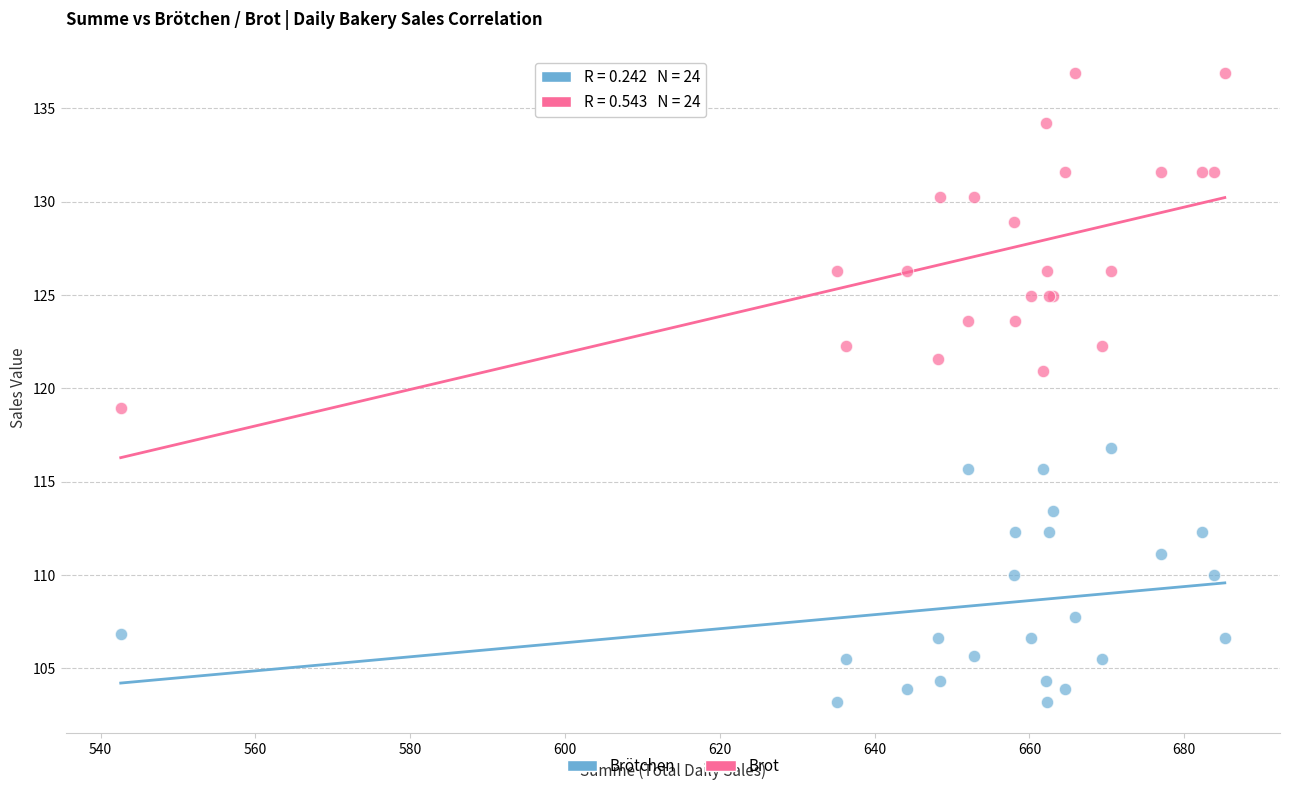

Which series reaches the maximum Y coordinate?

Brot